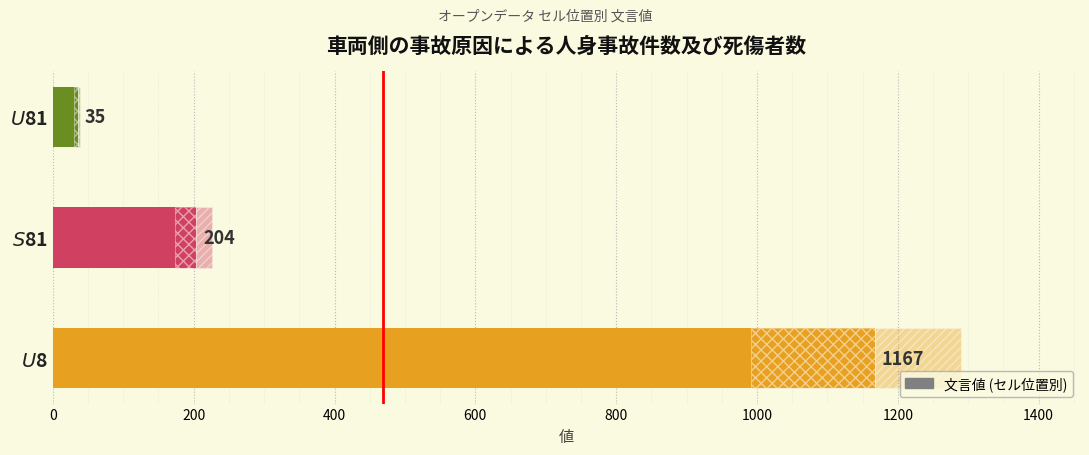

Reading left to right, transcribe all the data shown in this chart.

1167	204	35